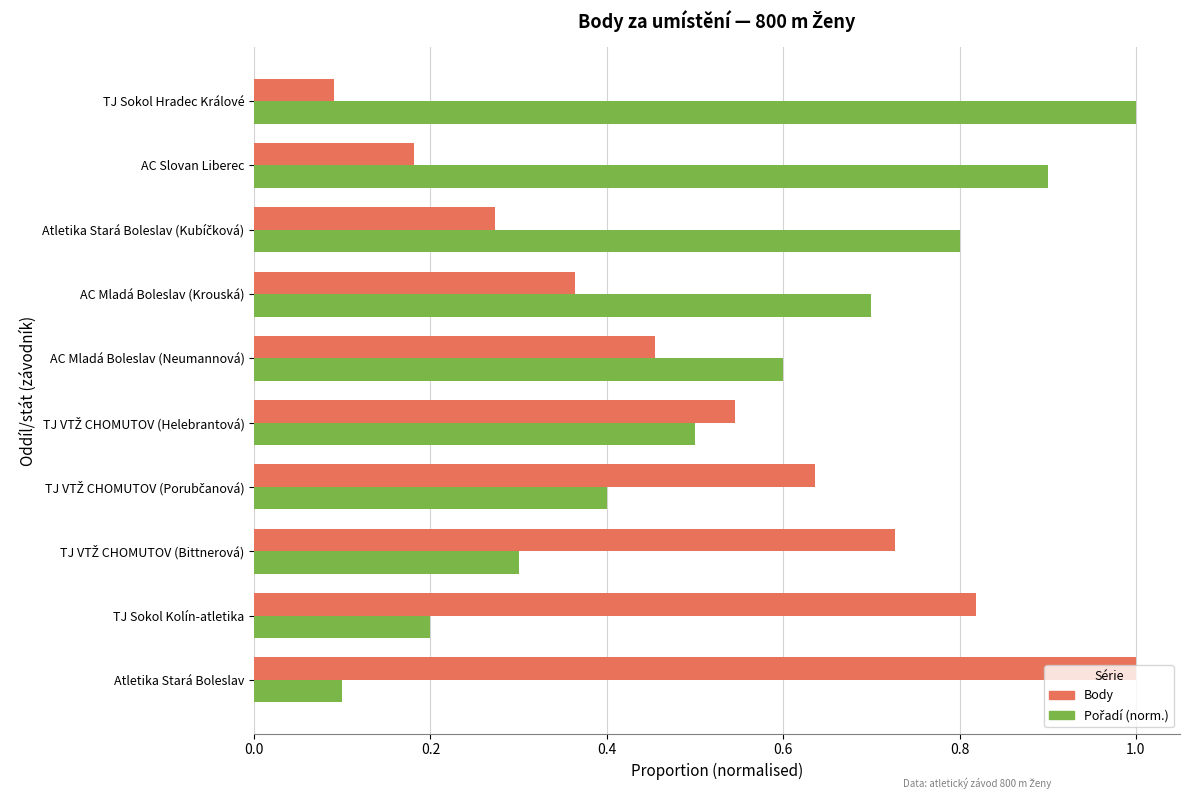

What is the sum of all Body values?

5.1